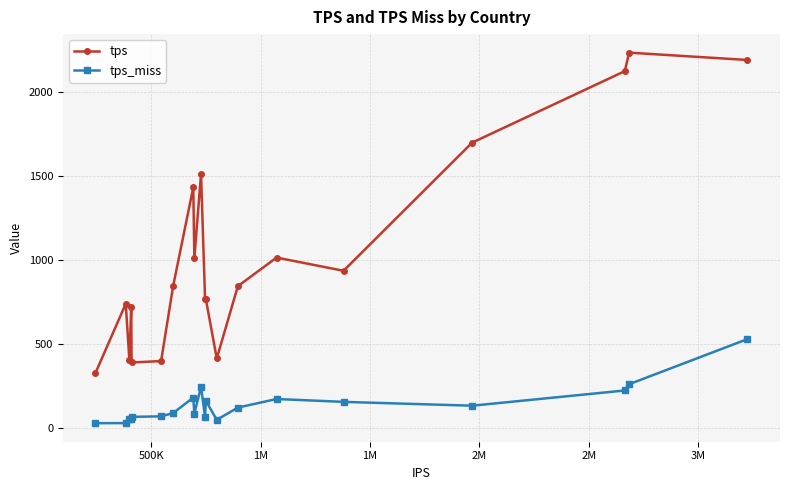

What is the highest value of the tps_miss series?

531.6